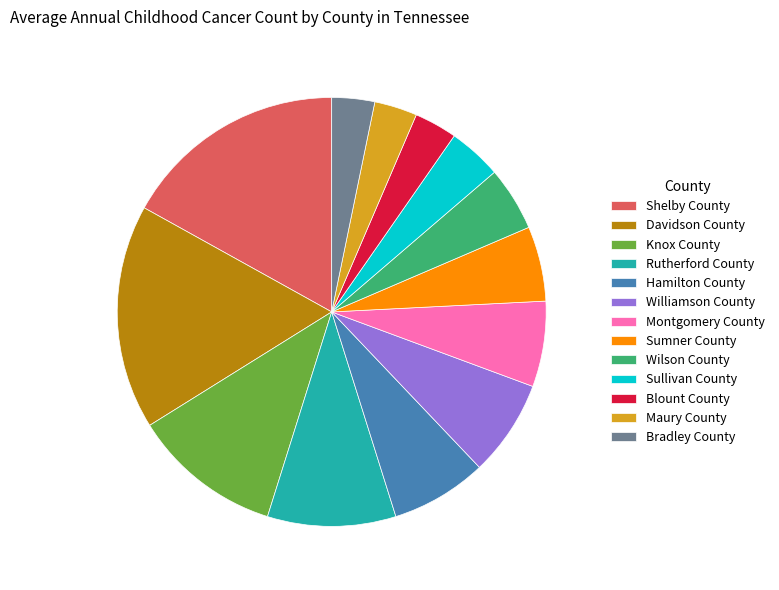

Is it true that Shelby County is 4% of the pie?

False